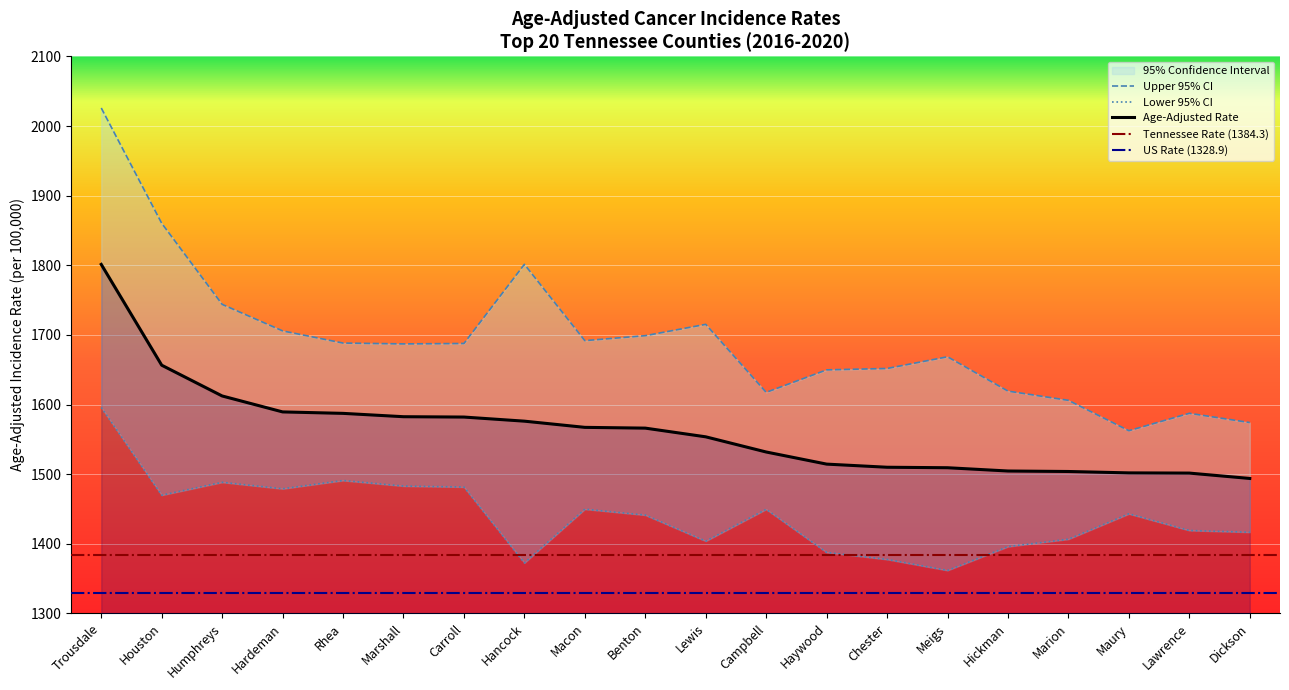

Where does the Age-Adjusted Rate series first go above 1566?

Trousdale